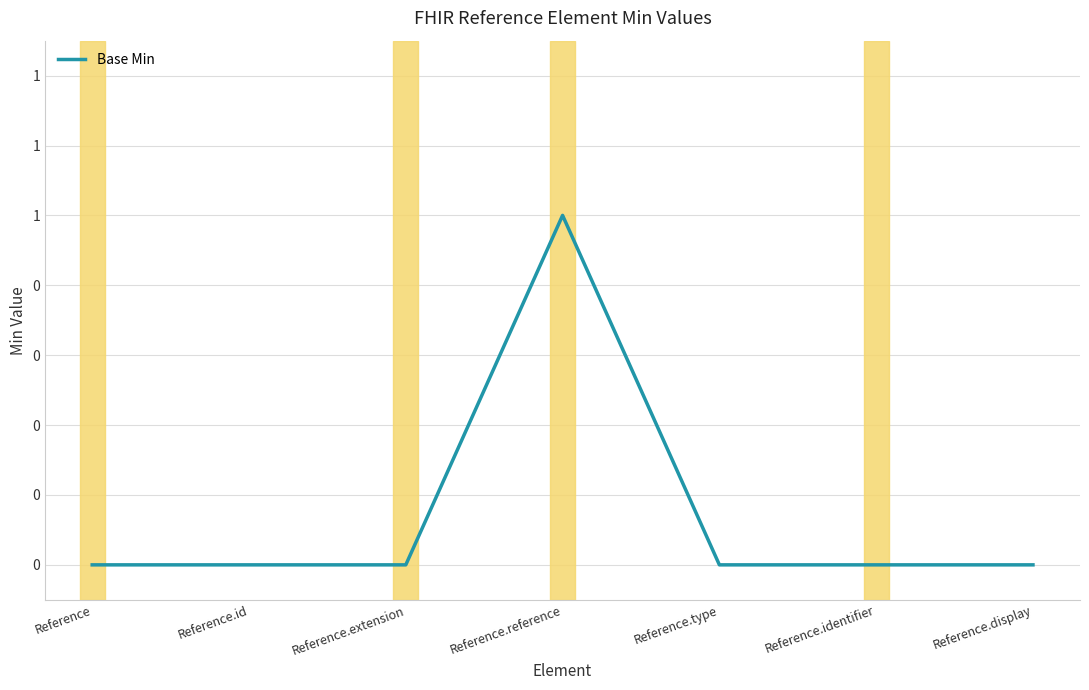

Does the chart have visible grid lines?

Yes